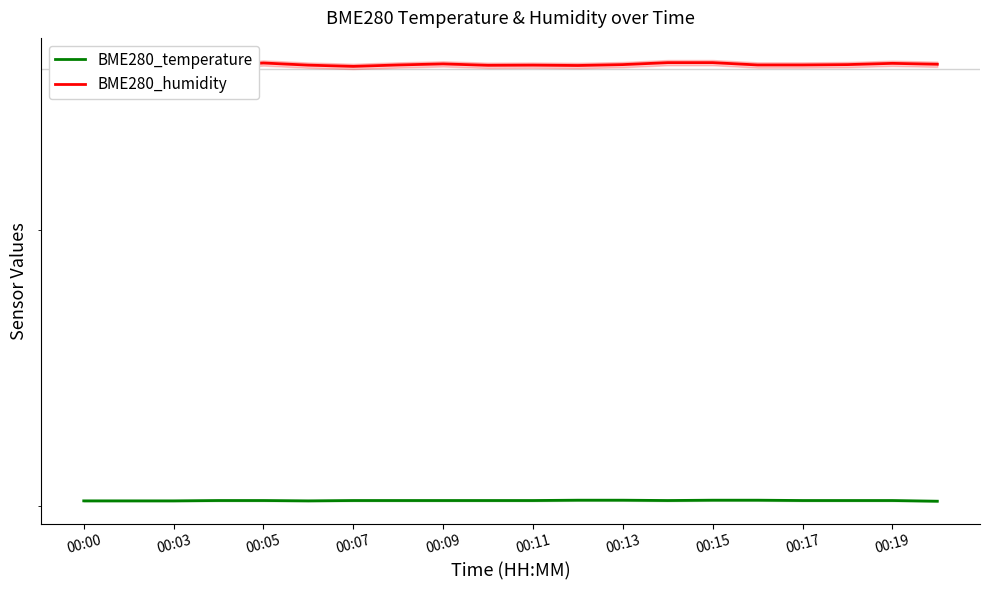

True or false: BME280_humidity has a value of 64.0 at 00:19.

False